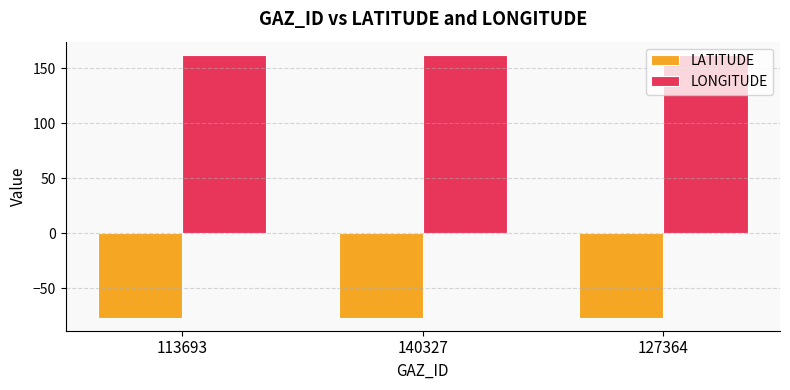

At 113693, list the series in order from largest to smallest.

LONGITUDE, LATITUDE